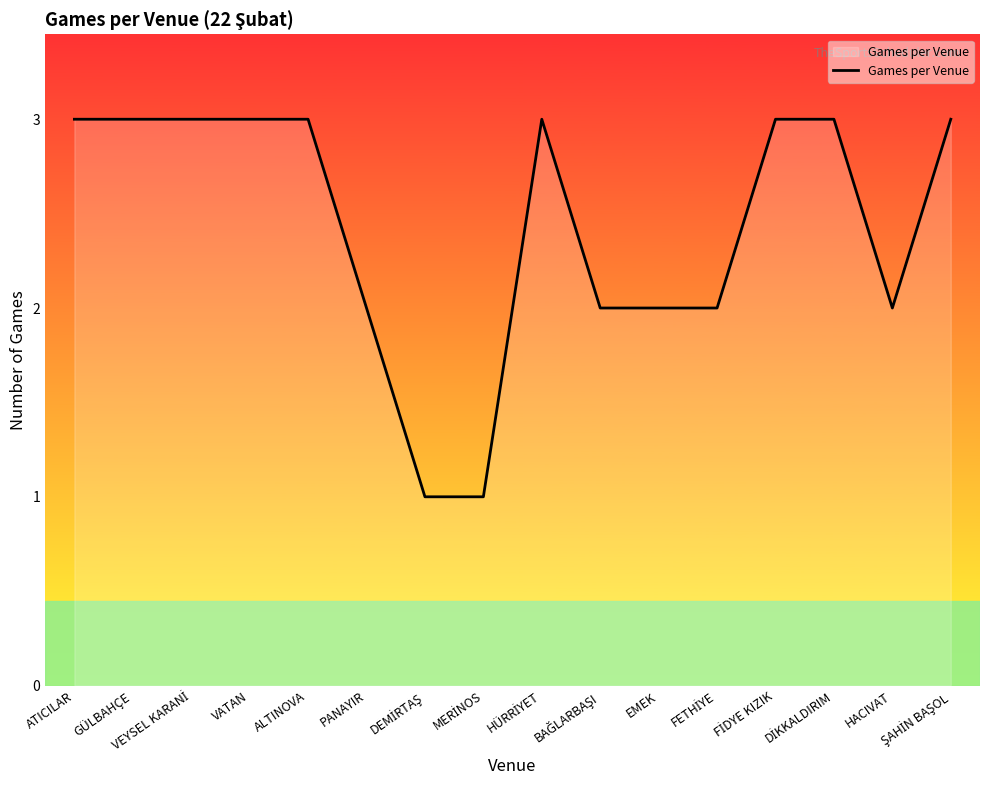

What is the difference between the maximum and second lowest values?

2